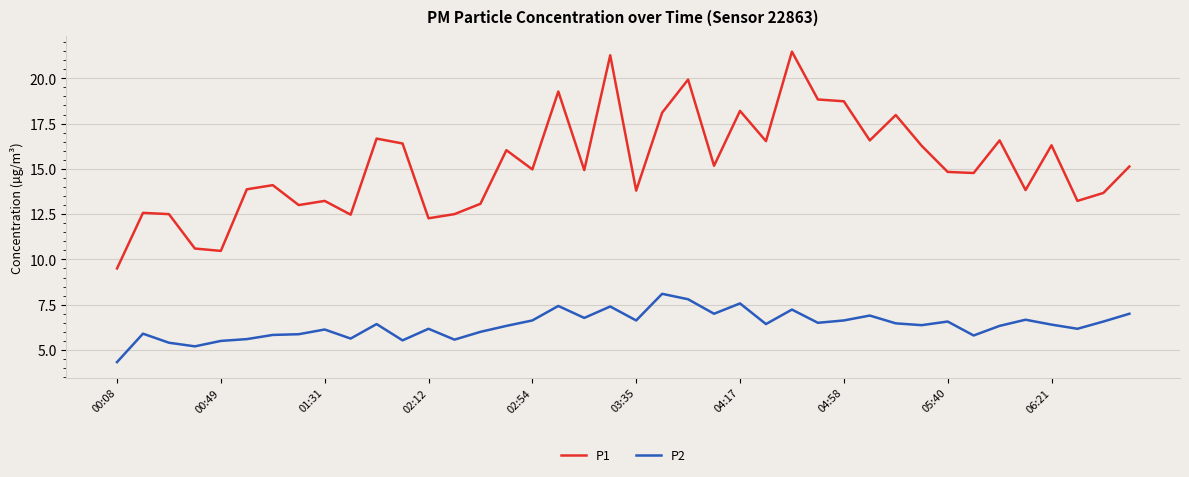

What is the maximum value for P2?

8.1